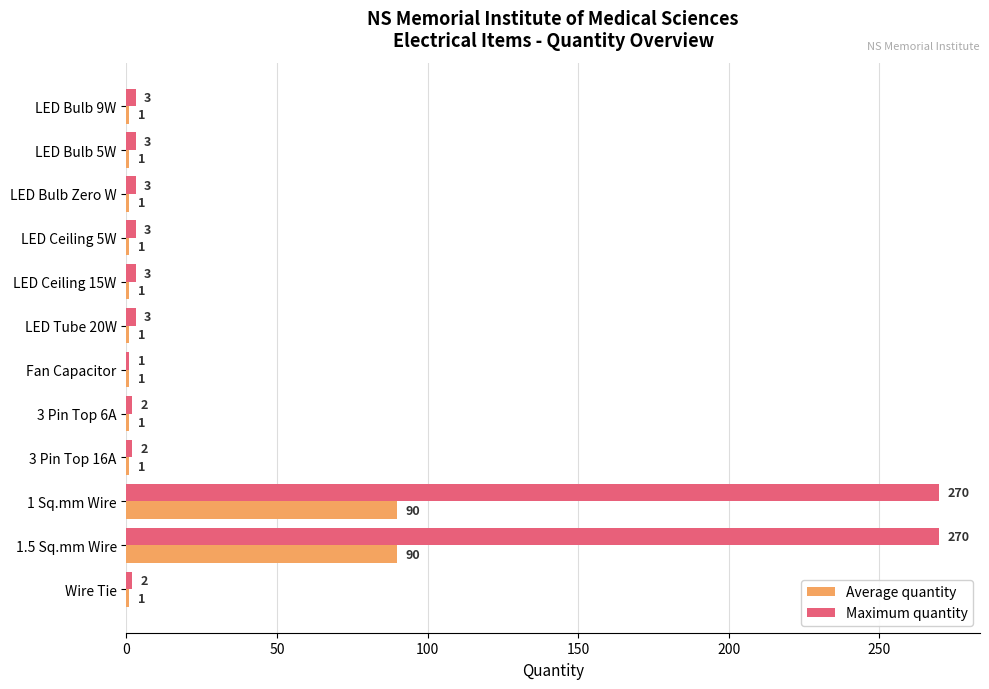

Which series has the largest total across all categories?

Maximum quantity